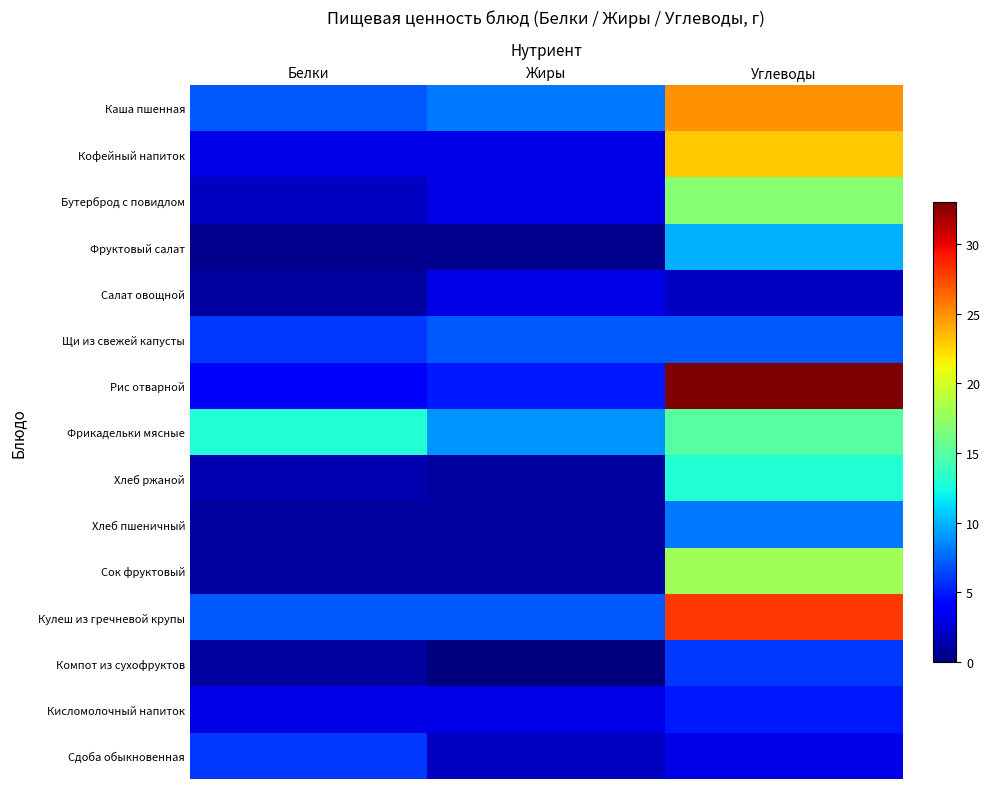

Which series has the widest spread of values?

Рис отварной